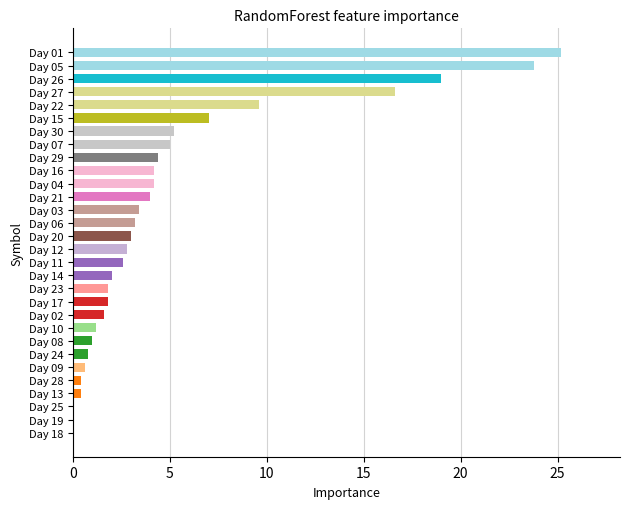

The chart shows a value of 1.0 at Day 08. True or false?

True